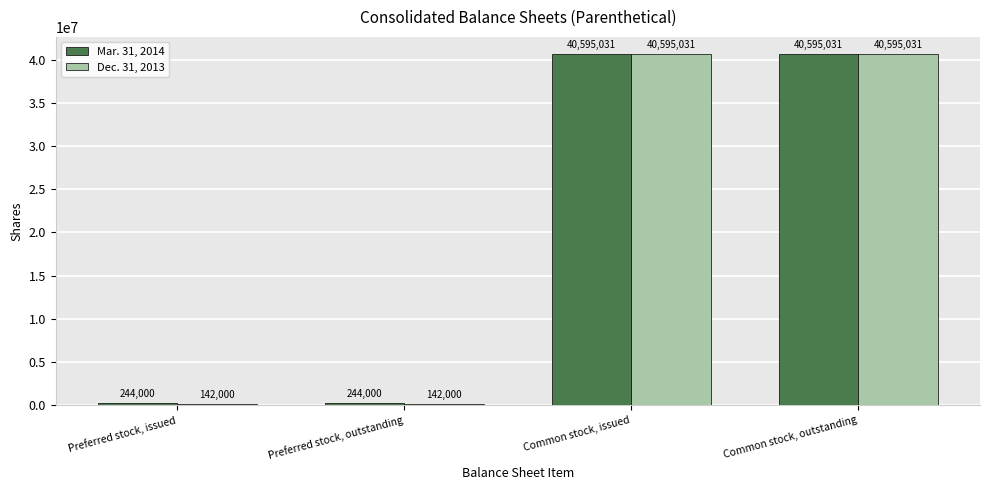

Reading left to right, what are all the values shown in this chart?

Mar. 31, 2014: Preferred stock, issued=244000	Preferred stock, outstanding=244000	Common stock, issued=40595031	Common stock, outstanding=40595031
Dec. 31, 2013: Preferred stock, issued=142000	Preferred stock, outstanding=142000	Common stock, issued=40595031	Common stock, outstanding=40595031